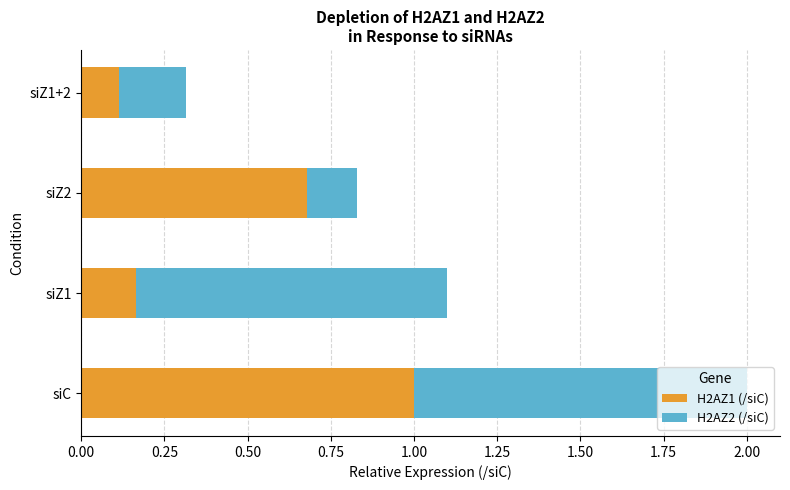

True or false: H2AZ1 (/siC) has a value of 1.0 at siZ2.

False